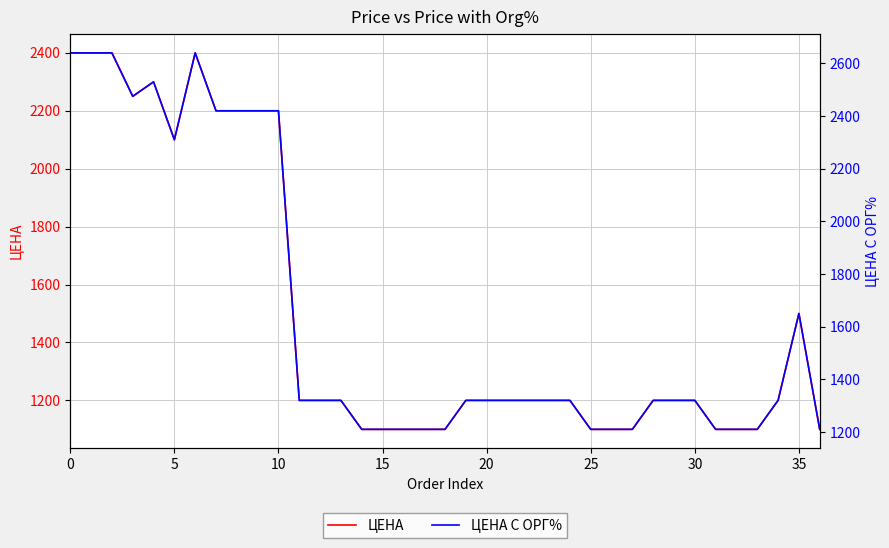

What is the greatest value displayed?

2640